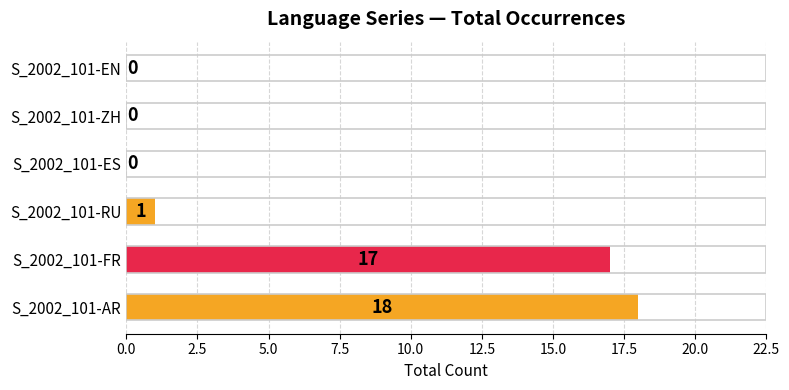

True or false: the data shows 1 at S_2002_101-RU.

True